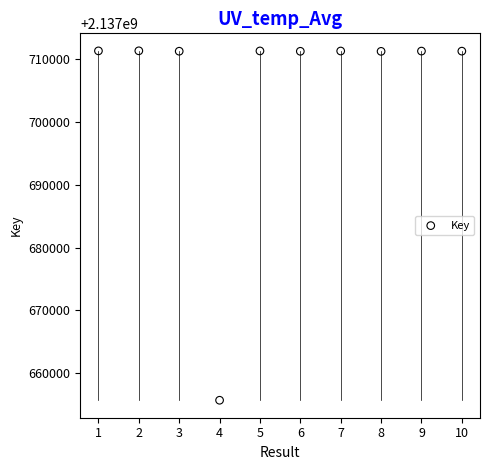

What is the average X value?

6